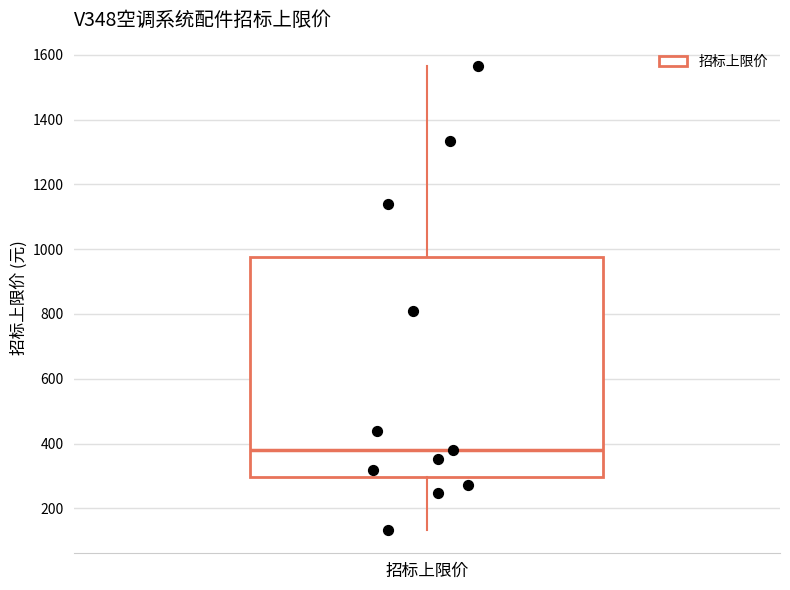

Transcribe this box plot: give where the median line is, the range the box spans, and where the two whiskers end, as read against the y-axis. The values are not printed on the chart, so give them approximately, as read against the axis.

median 380, box 300 to 980, whiskers 140 to 1560